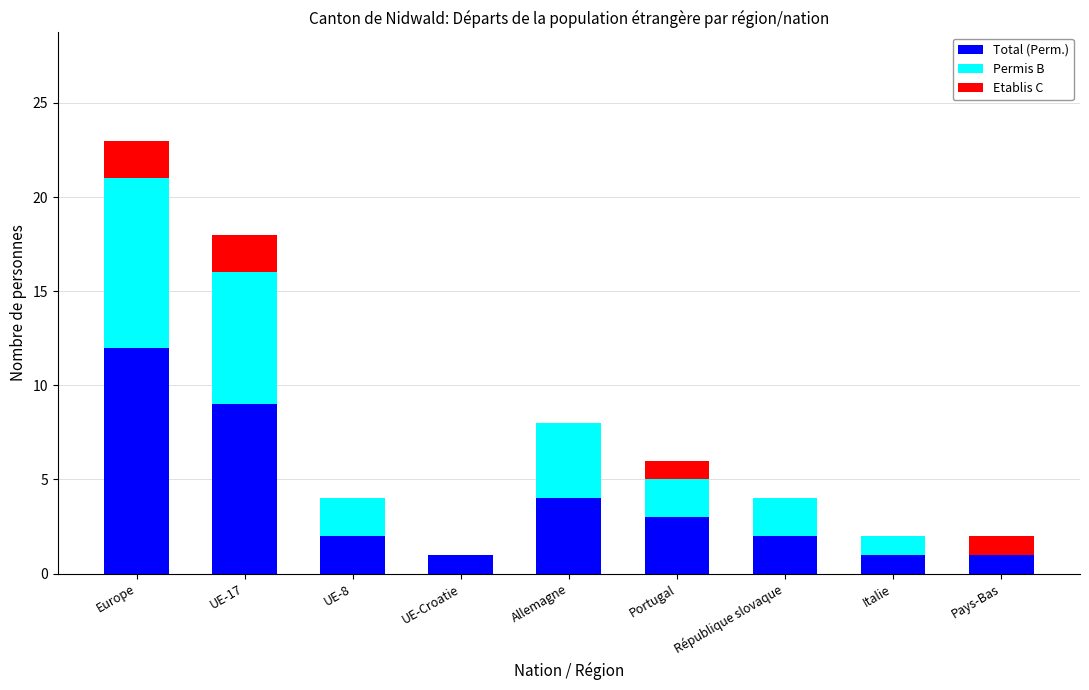

At which label is Total (Perm.) closest to 6?

Allemagne